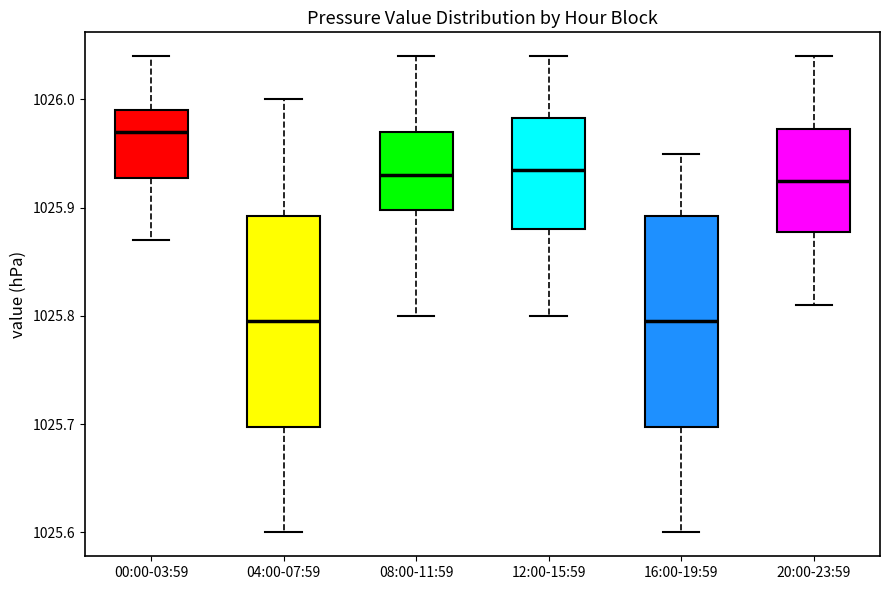

Reading left to right, transcribe this box plot: for each box, give where its median line is, the range the box spans, and where its two whiskers end, as read against the y-axis. The values are not printed on the chart, so give them approximately, as read against the axis.

00:00-03:59: median 1025.97, box 1025.93 to 1025.99, whiskers 1025.87 to 1026.04
04:00-07:59: median 1025.80, box 1025.70 to 1025.89, whiskers 1025.60 to 1026.00
08:00-11:59: median 1025.93, box 1025.90 to 1025.97, whiskers 1025.80 to 1026.04
12:00-15:59: median 1025.94, box 1025.88 to 1025.98, whiskers 1025.80 to 1026.04
16:00-19:59: median 1025.80, box 1025.70 to 1025.89, whiskers 1025.60 to 1025.95
20:00-23:59: median 1025.93, box 1025.88 to 1025.97, whiskers 1025.81 to 1026.04